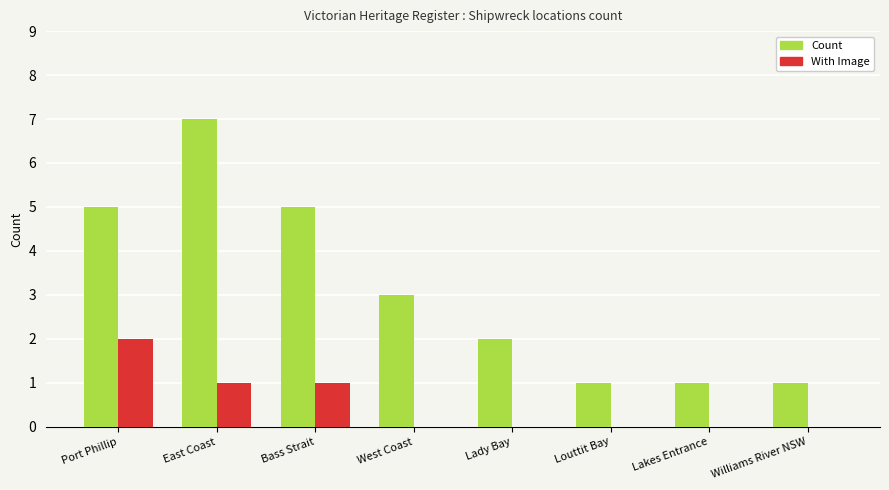

What are all the series names shown in the legend?

Count, With Image